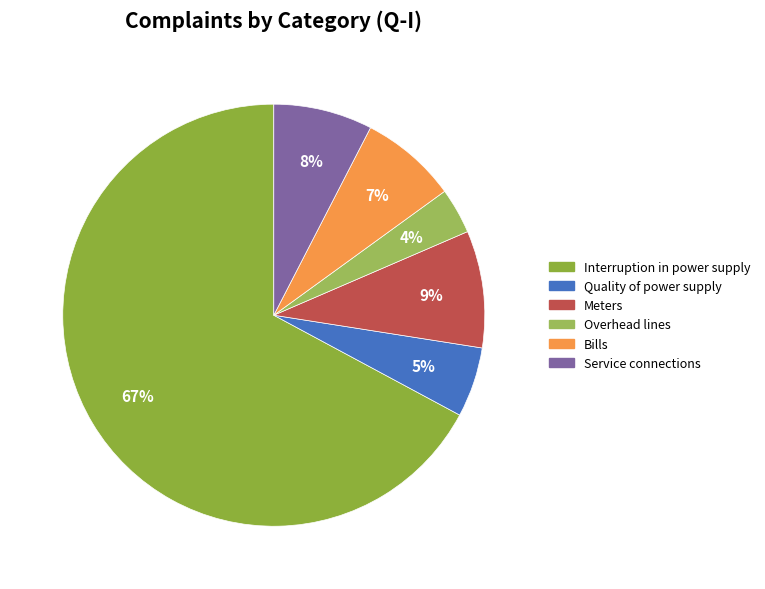

Is it true that Overhead lines is 4% of the pie?

True